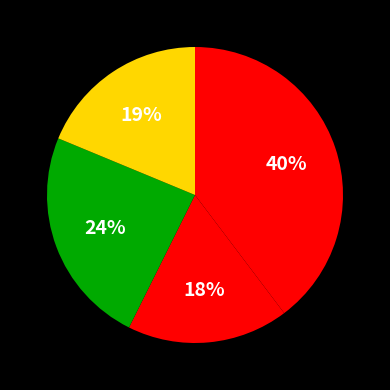

To the nearest percent, what is the average slice percentage?

25%